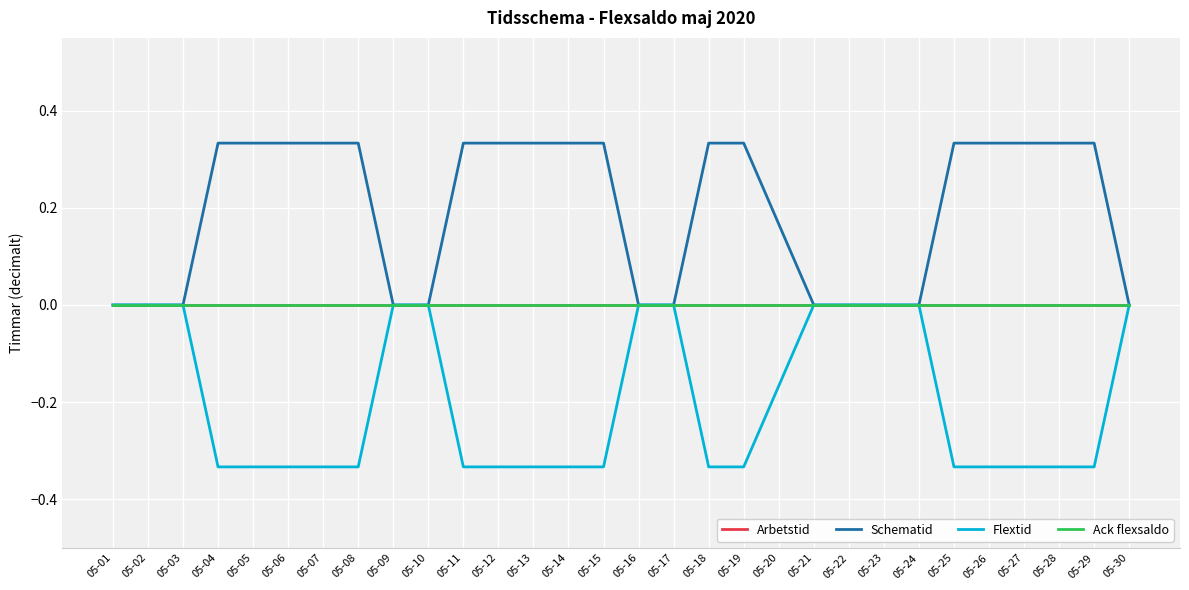

At which label is Schematid closest to 0?

05-01